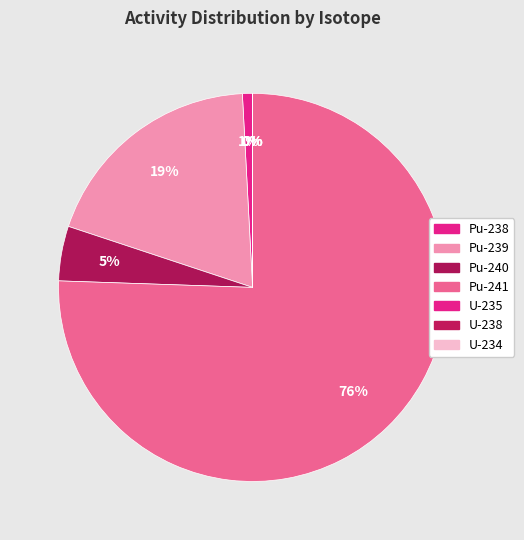

To the nearest percent, what is the difference between the largest and smallest slice percentages?

76%